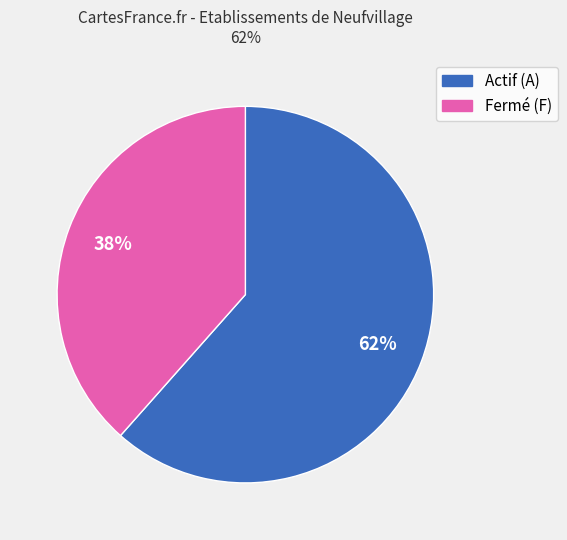

To the nearest percent, what is the average slice percentage?

50%